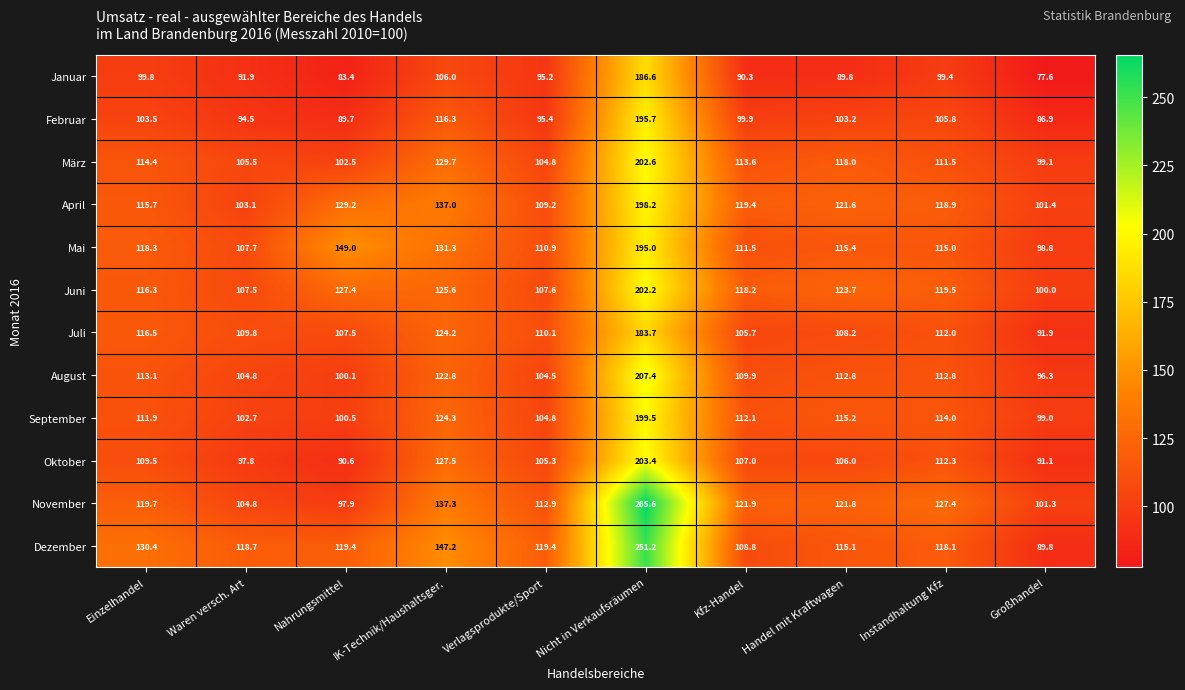

How many series are shown in this chart?

12